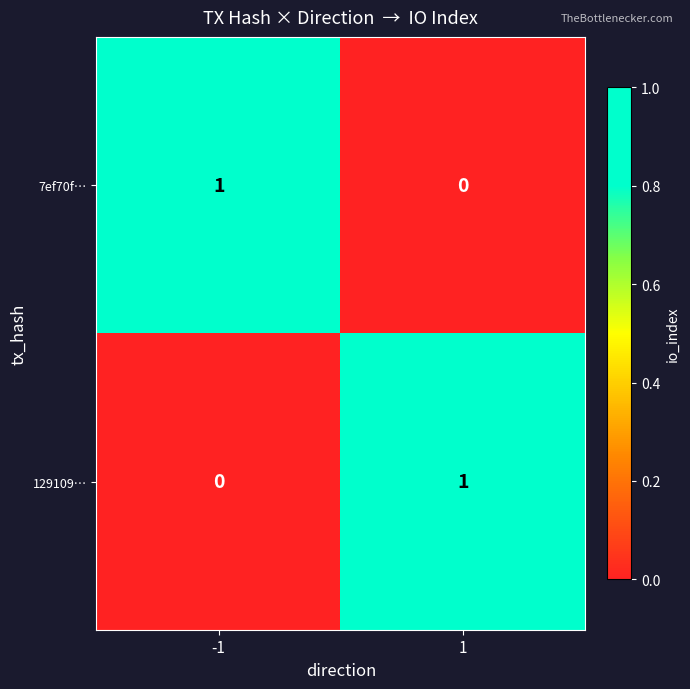

The value of 7ef70f… at -1 is 1. True or false?

True